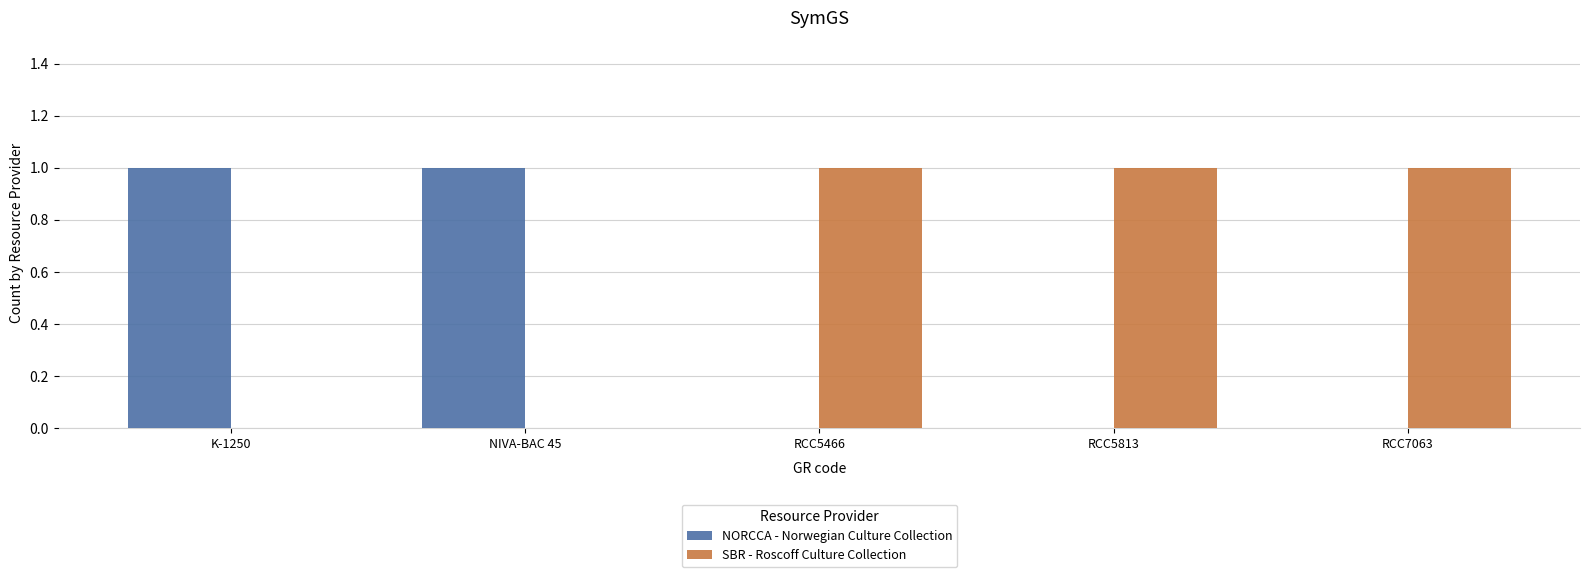

Is it true that SBR - Roscoff Culture Collection equals 2 at RCC5466?

False